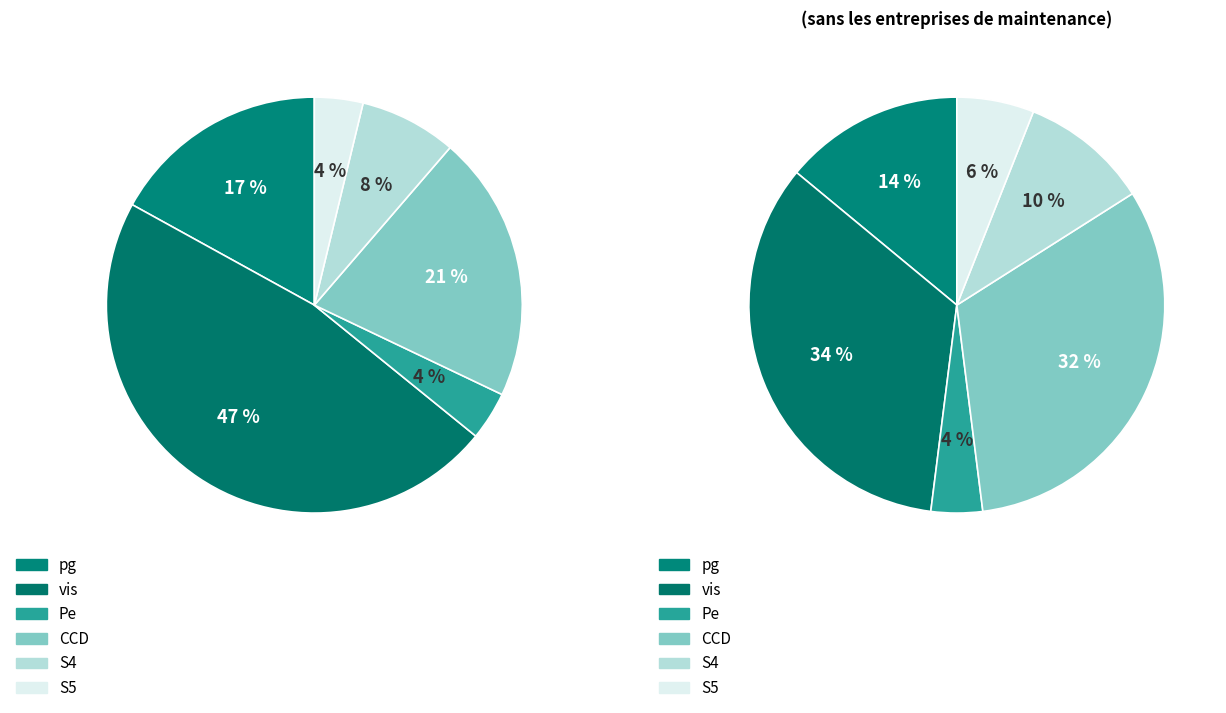

Which slice is the smallest?

Pe